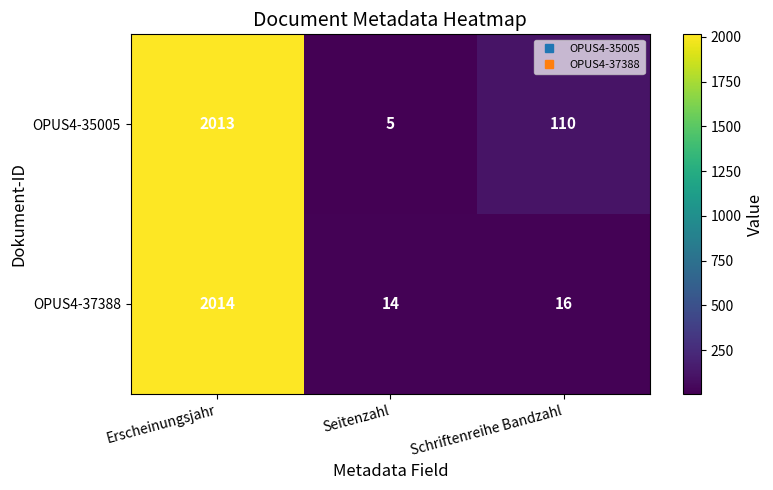

At which category is the sum across all series the highest?

Erscheinungsjahr